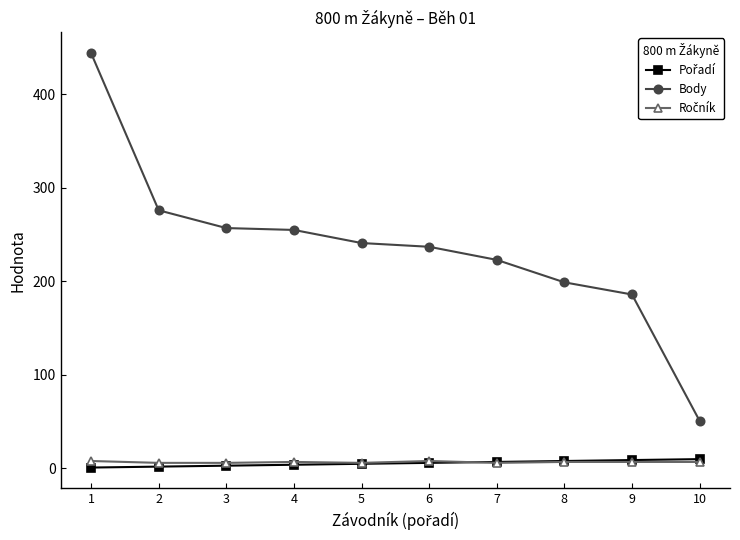

What is the maximum value shown in the chart?

444